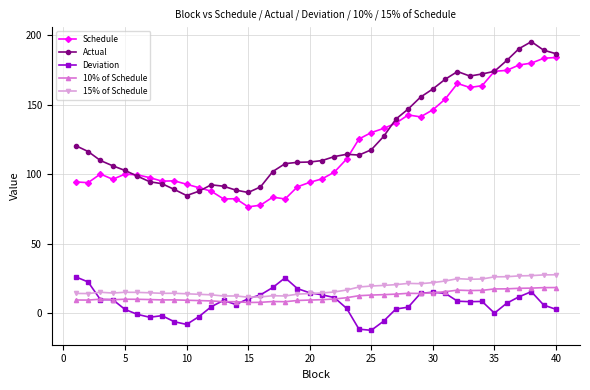

What is the greatest value displayed?

195.5